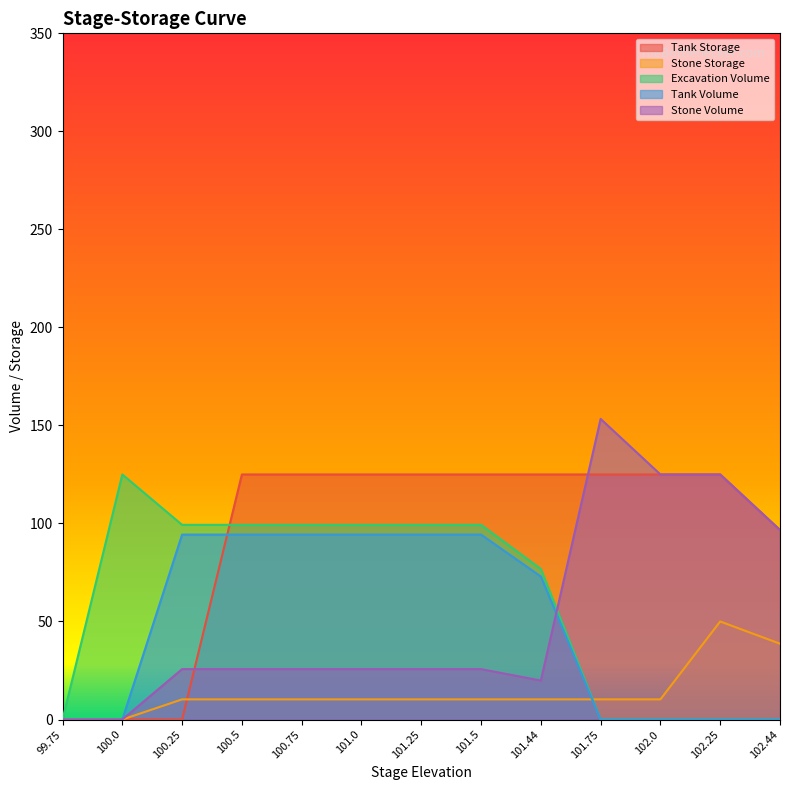

Where is Tank Storage nearest to the value 62?

102.44